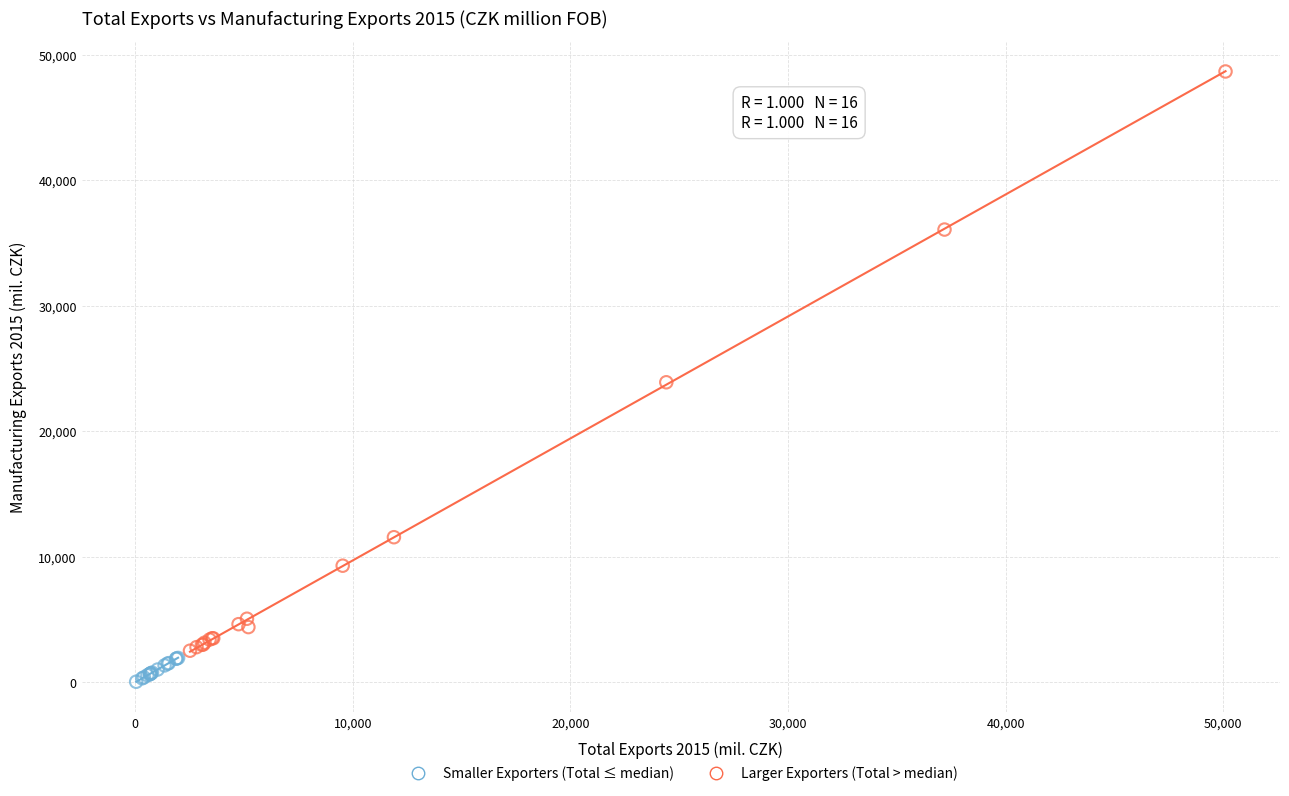

Which series has the widest spread of Y values?

Larger Exporters (Total > median)